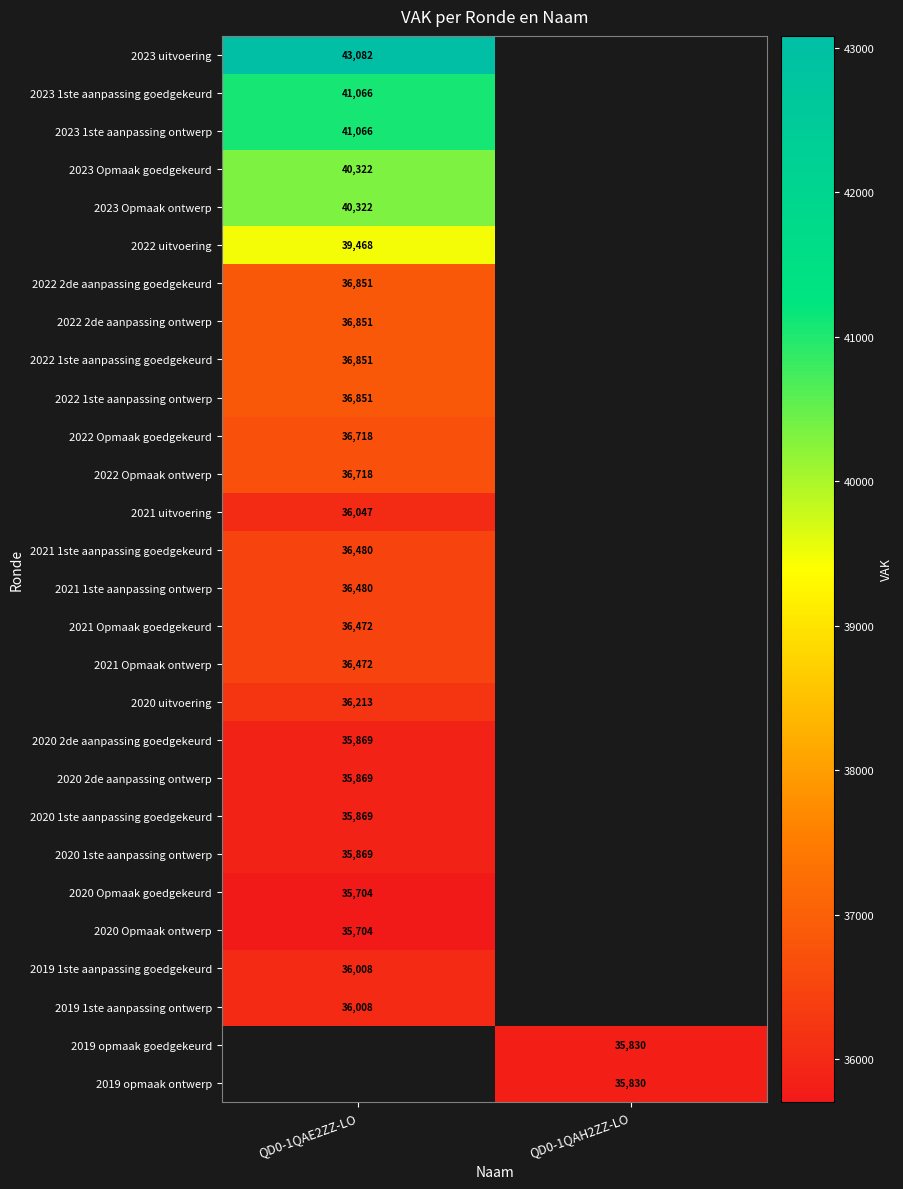

What is the maximum value shown in the chart?

43082.0